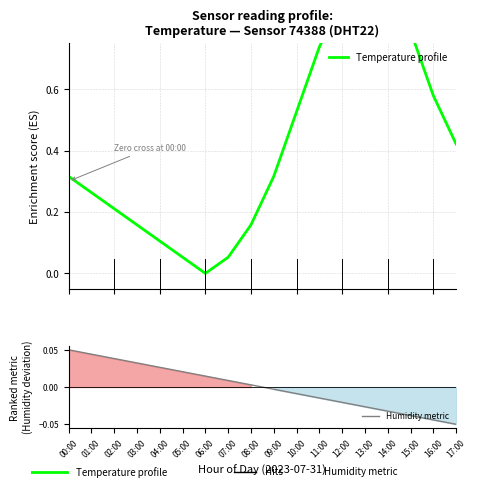

True or false: the data shows 1.0 at 13:00.

True